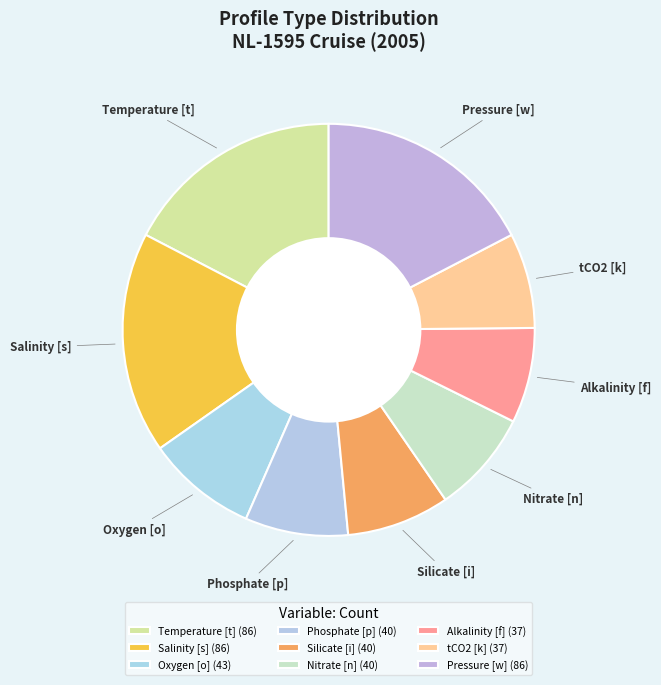

Does any single category account for the majority?

No